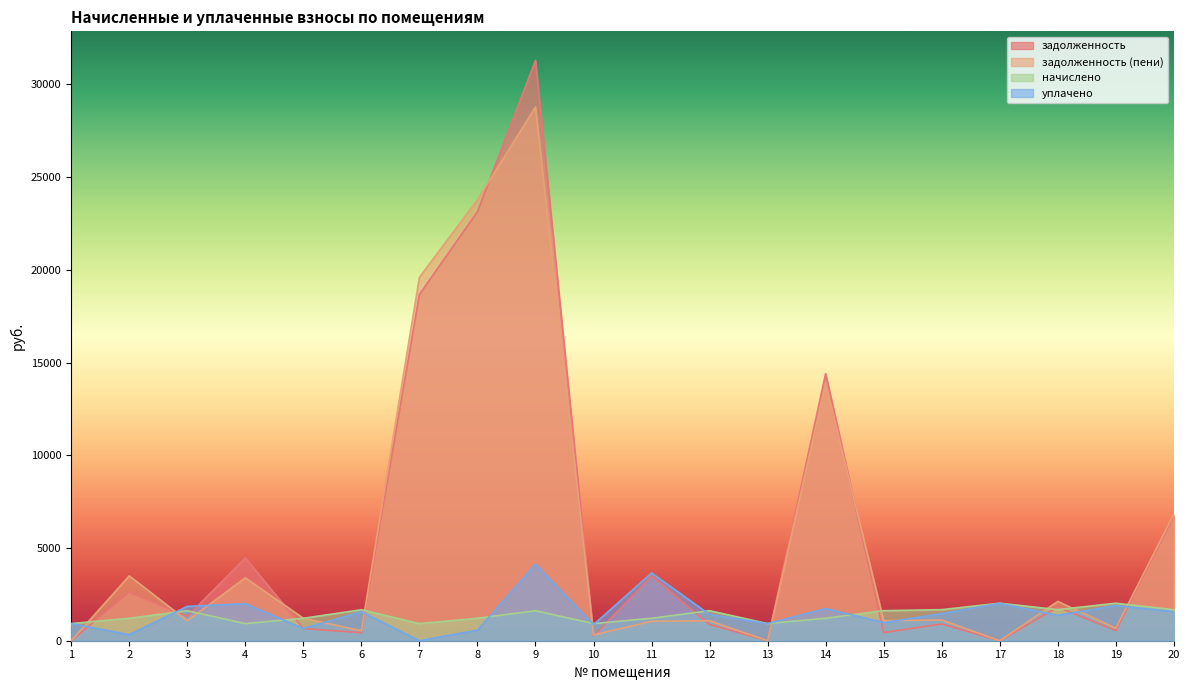

What is the sum of the уплачено values at 13 and 2?

1251.0